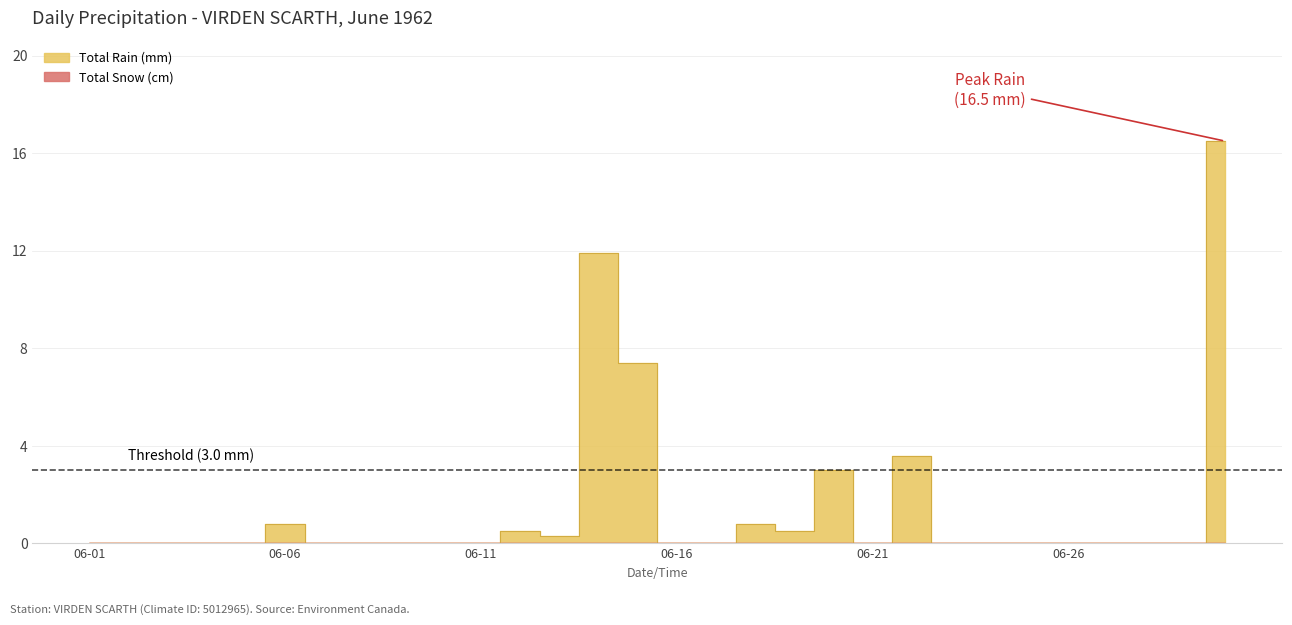

Which has a higher value, 1962-06-22 or 1962-06-06?

1962-06-22